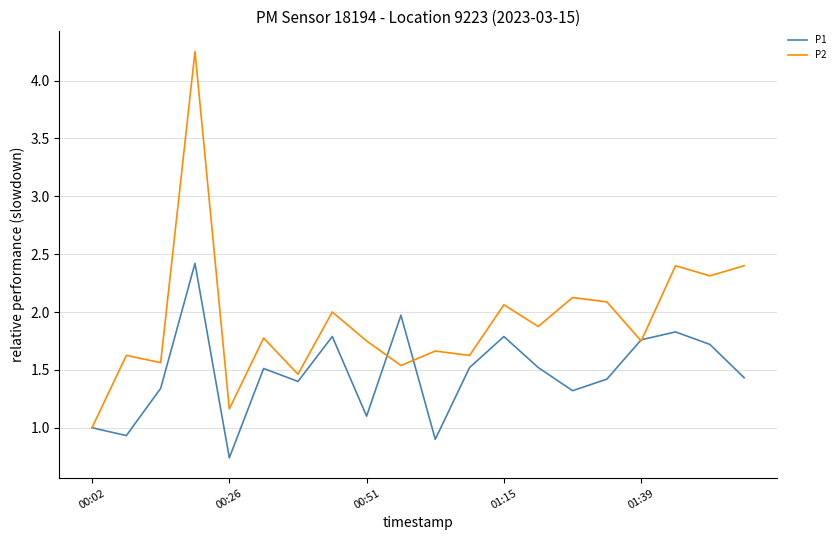

Rank the series by their average value, from lowest to highest.

P1, P2